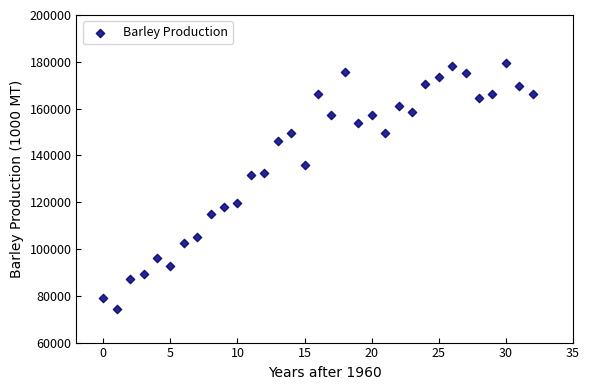

What is the range of Y values (max minus min)?

105151